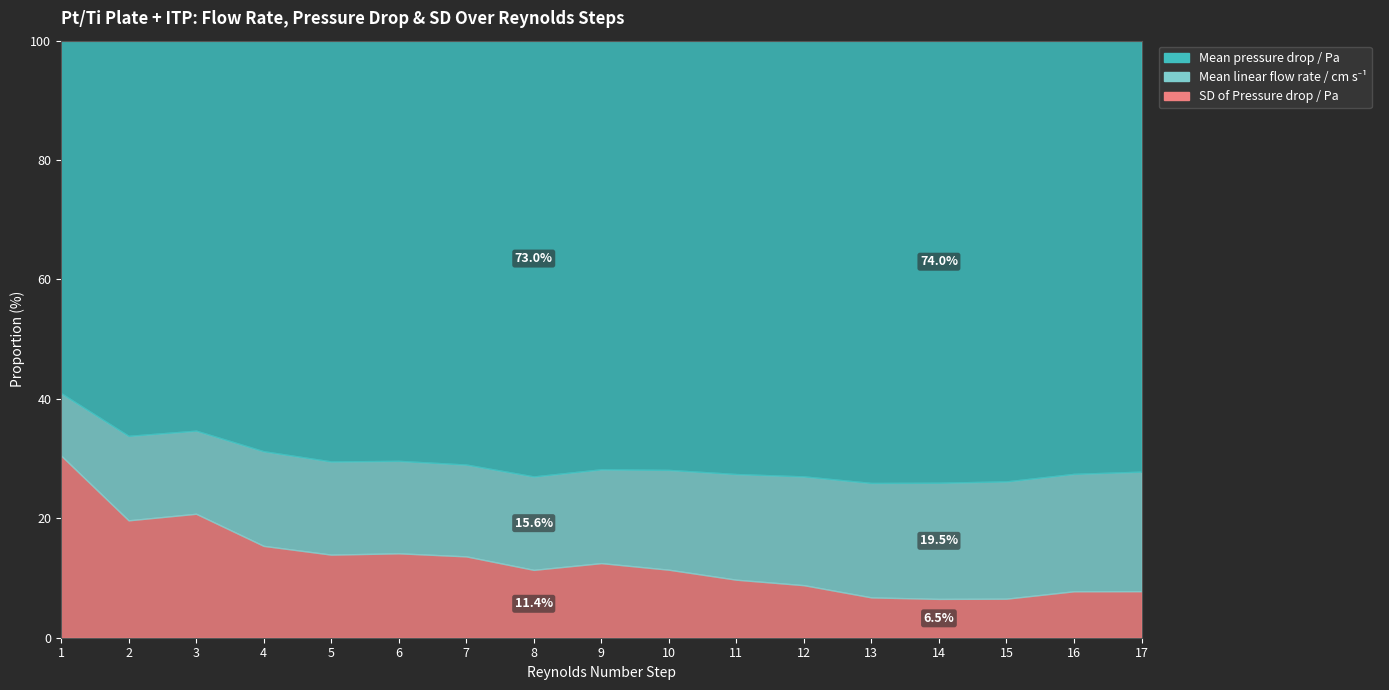

How many interior local valleys does the Mean linear flow rate / cm s-1 series have?

4